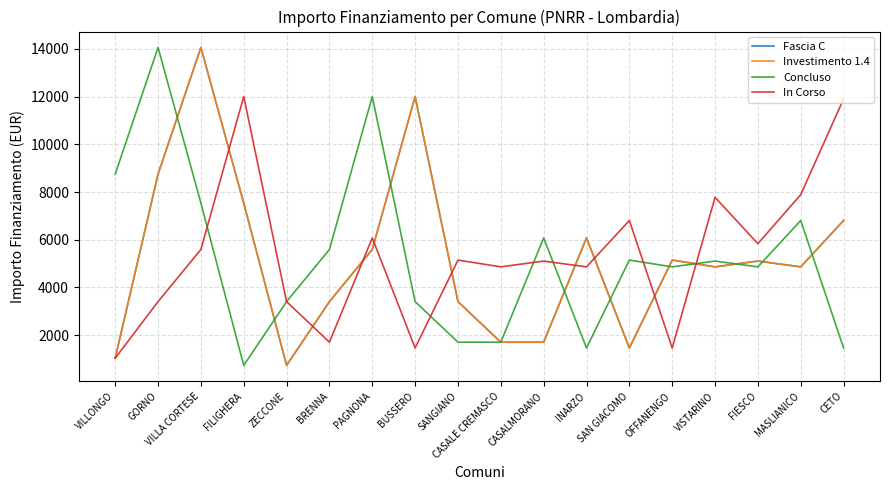

How many intersections are there between Investimento 1.4 and In Corso?

9